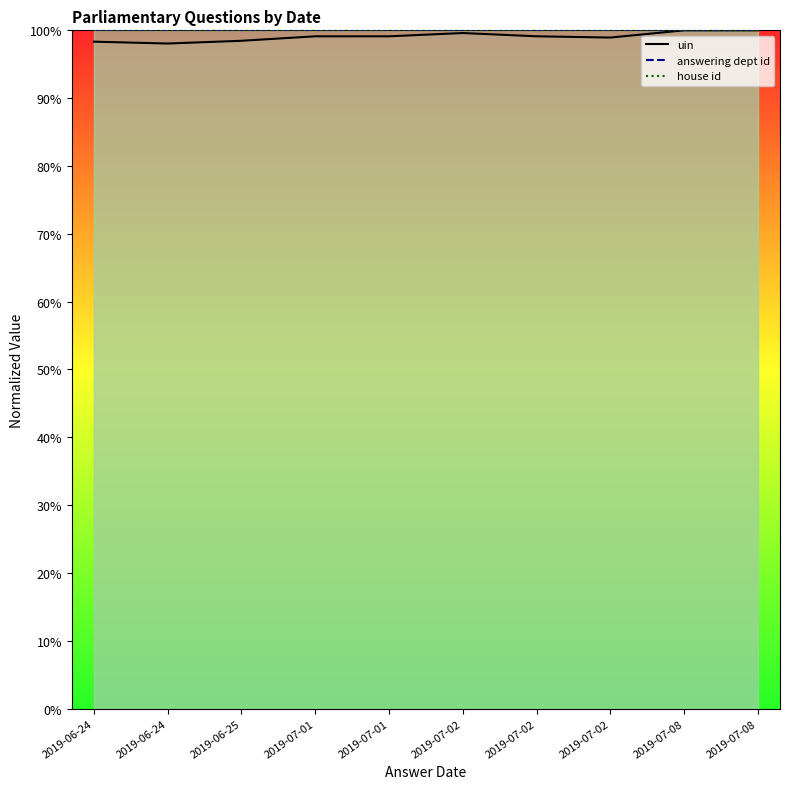

What is the lowest value of the house id series?

100.0